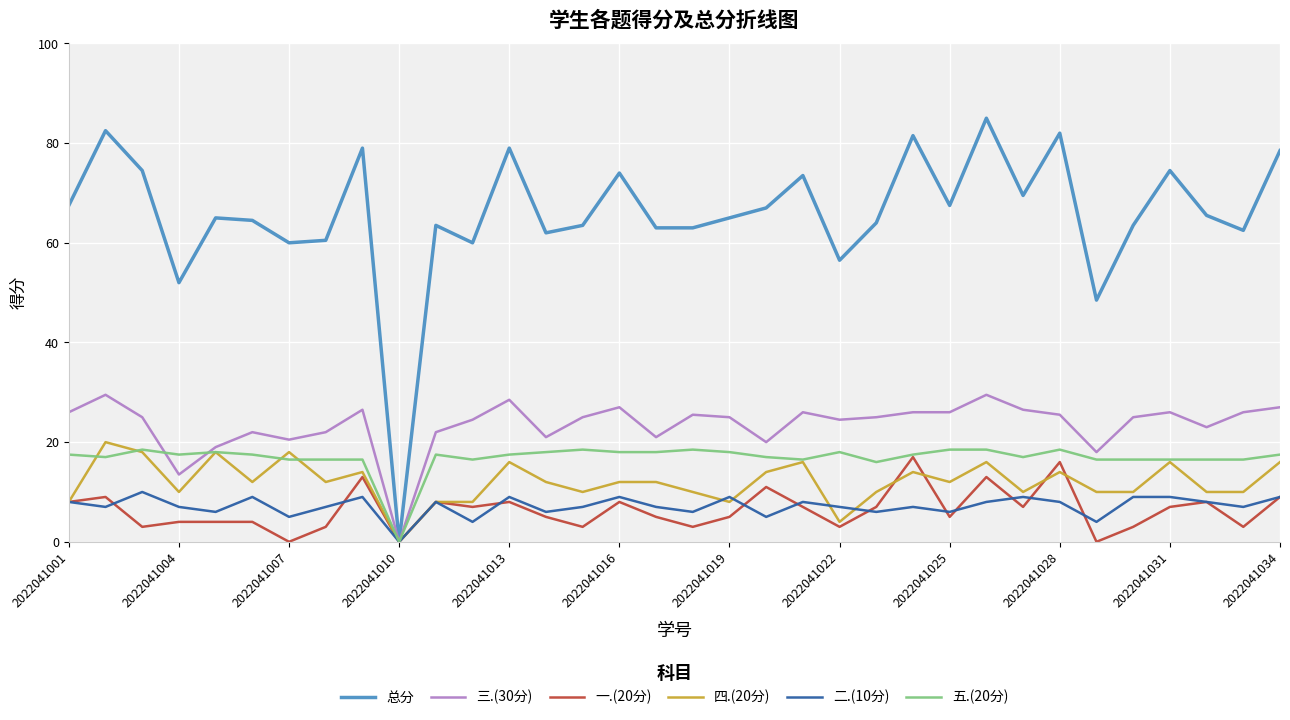

What is the maximum value for 四.(20分)?

20.0